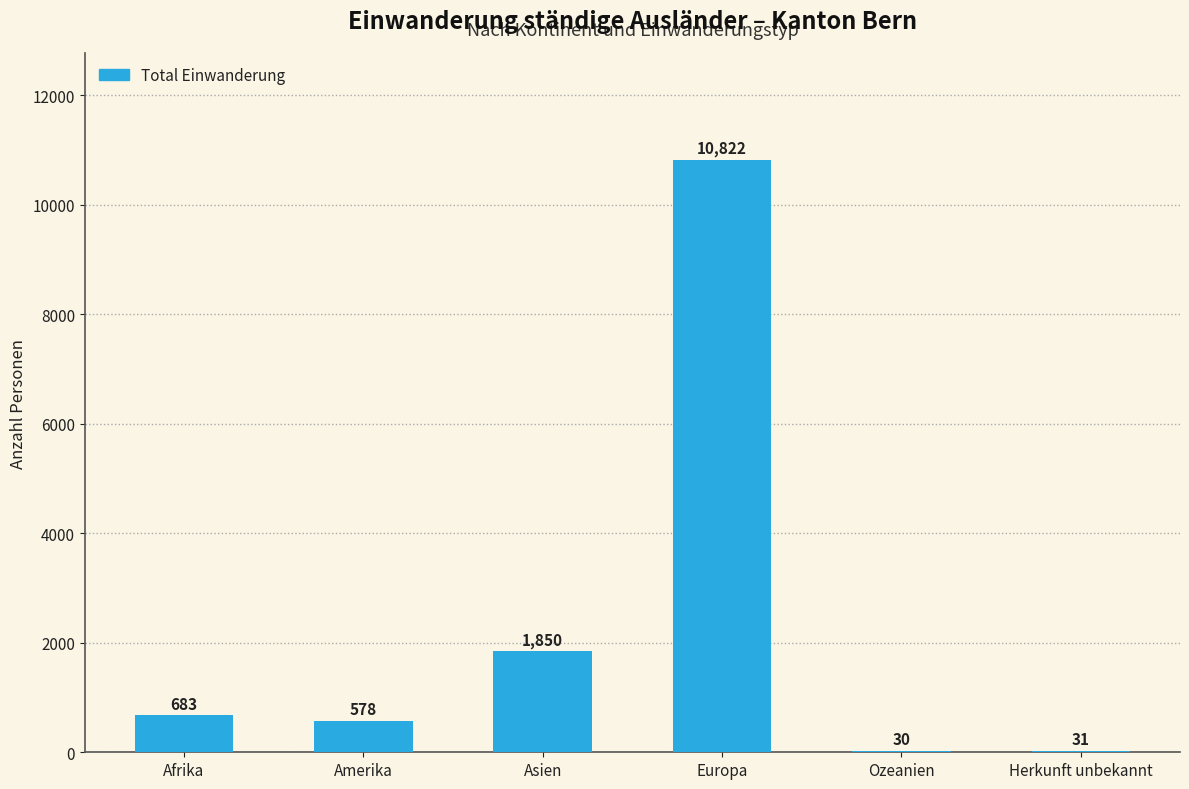

Are the bars horizontal?

No